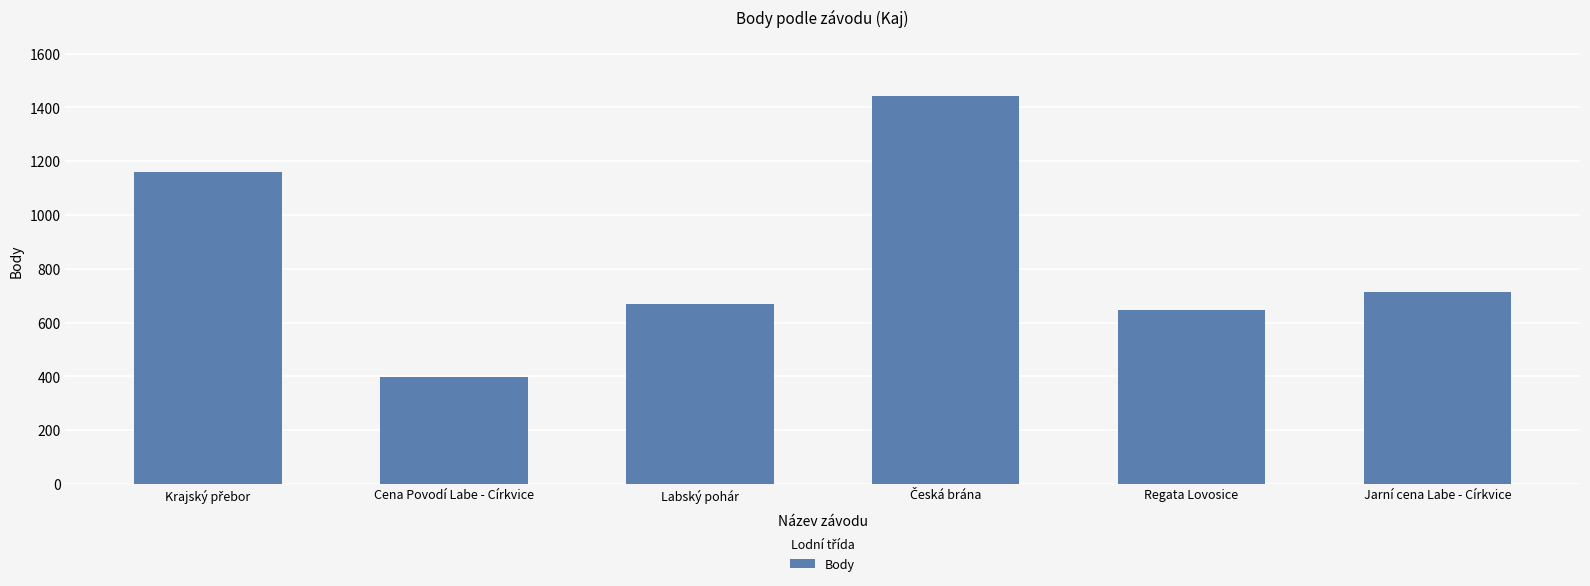

What is the label of the 1st bar from the right?

Jarní cena Labe - Církvice